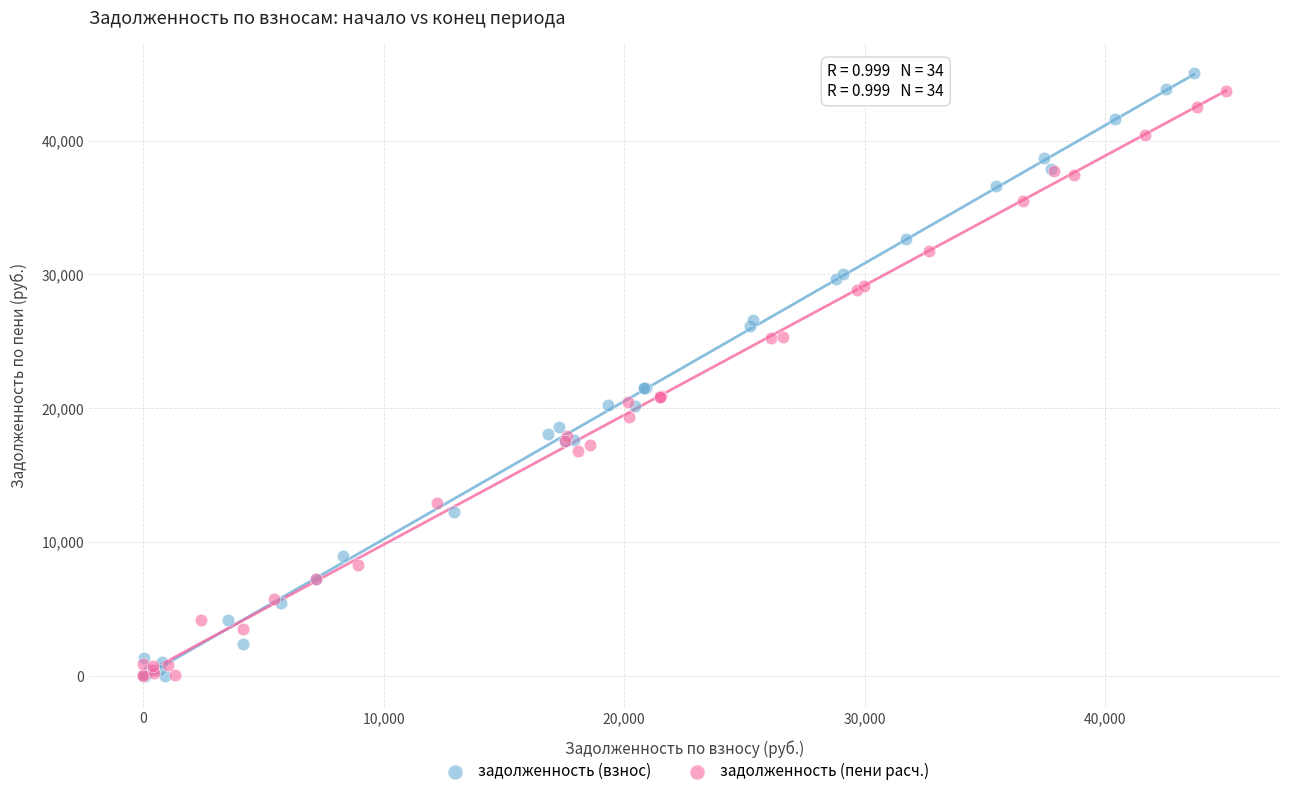

Which series has the largest Y range (max minus min)?

задолженность (взнос)